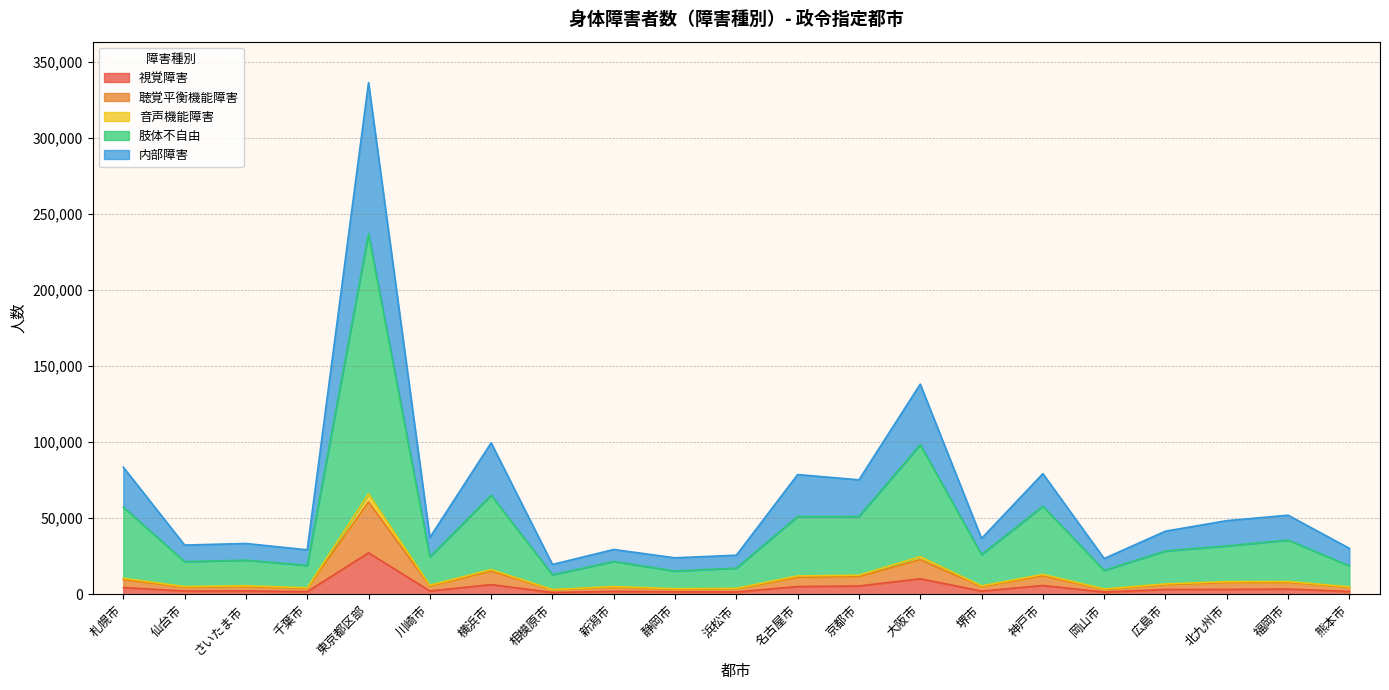

What position from the left is 京都市?

13